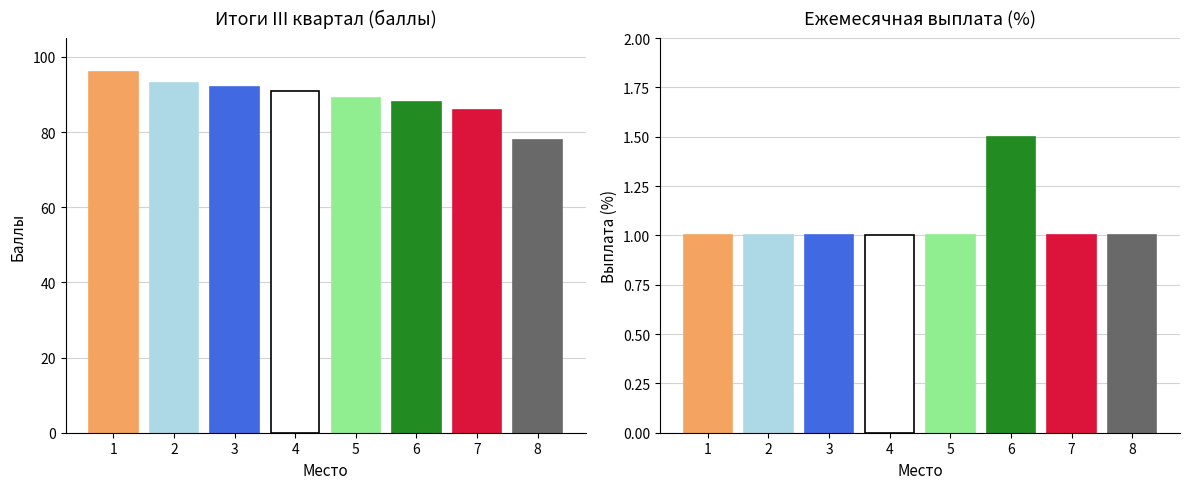

List the series in order of their peak value, highest first.

Итоги III квартал (баллы), Ежемесячная выплата (%)